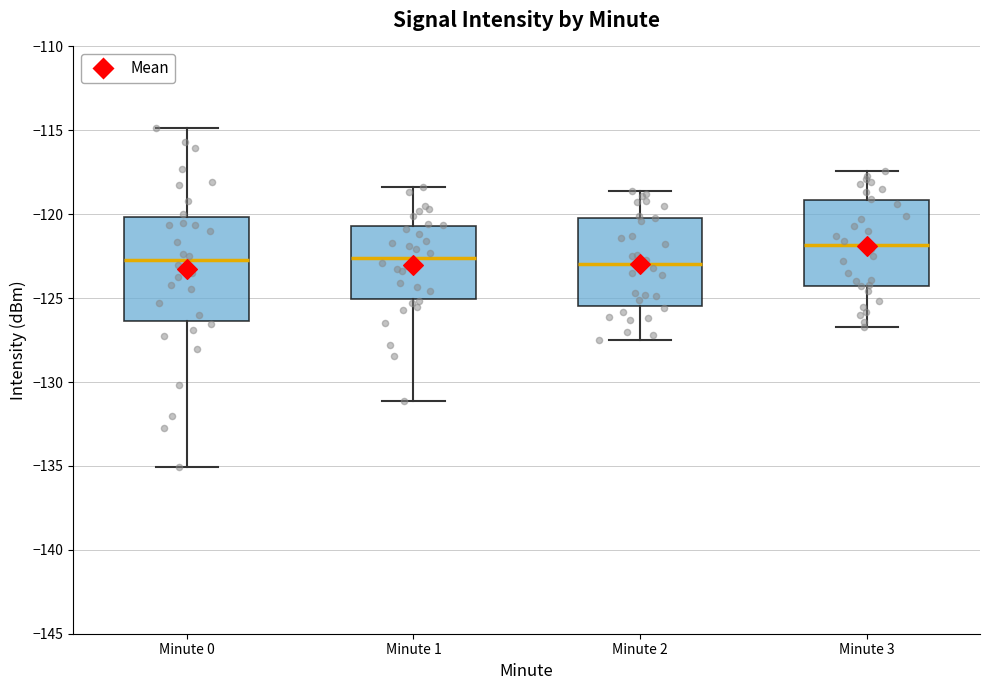

Reading left to right, read every box against the y-axis: the position of its median line, the range the box covers, and the ends of its whiskers. The values are not printed on the chart, so give them approximately, as read against the axis.

Minute 0: median -123.0, box -126.5 to -120.0, whiskers -135.0 to -115.0
Minute 1: median -122.5, box -125.0 to -120.5, whiskers -131.0 to -118.5
Minute 2: median -123.0, box -125.5 to -120.0, whiskers -127.5 to -118.5
Minute 3: median -122.0, box -124.5 to -119.0, whiskers -126.5 to -117.5